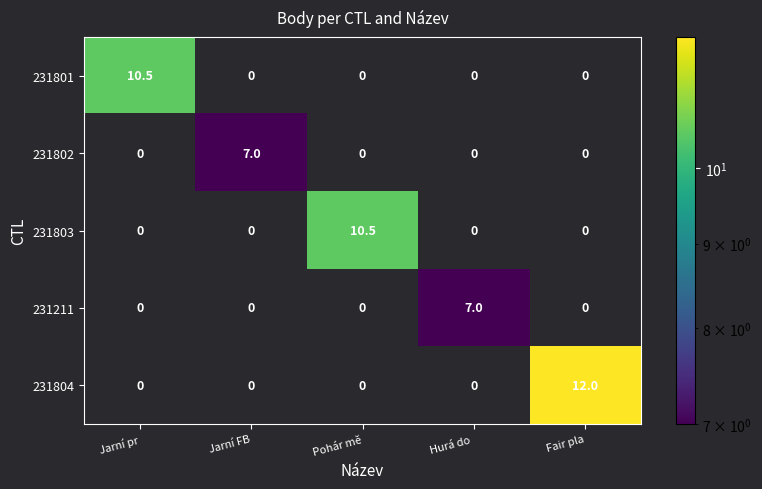

At how many categories does at least one series exceed 4?

5